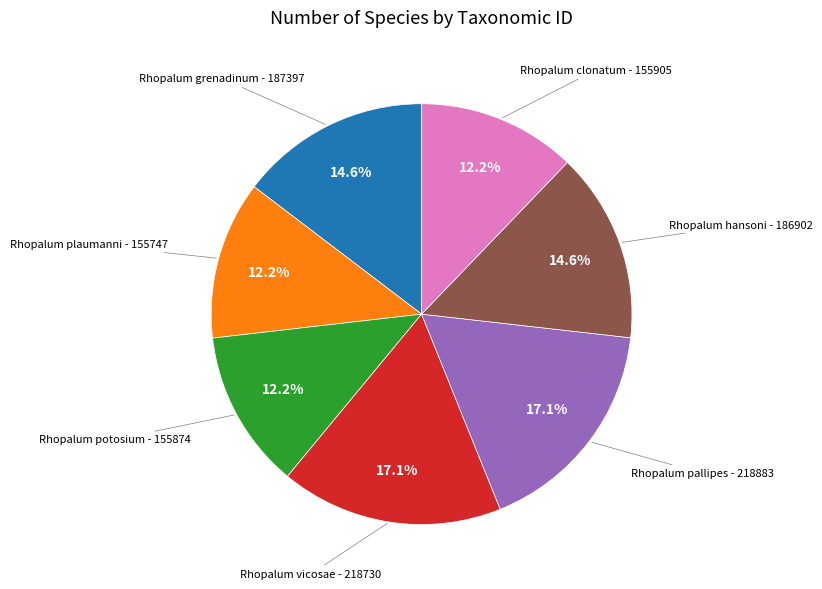

Is there any slice that represents more than half of the pie?

No